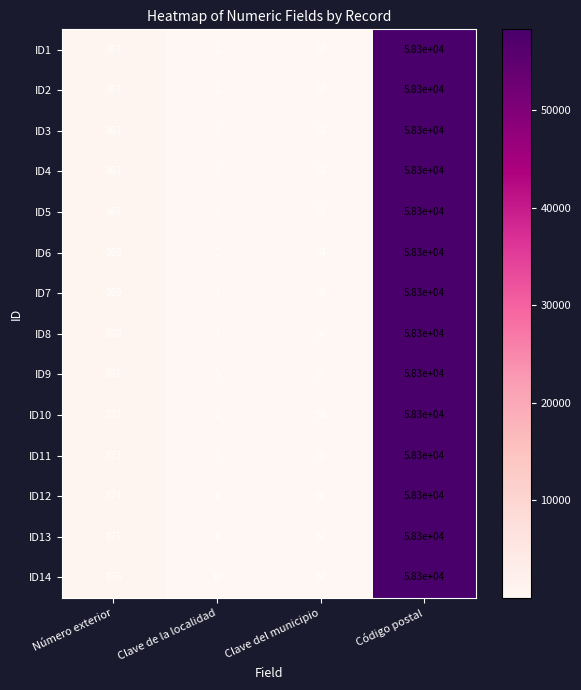

How many data points does each series have?

4